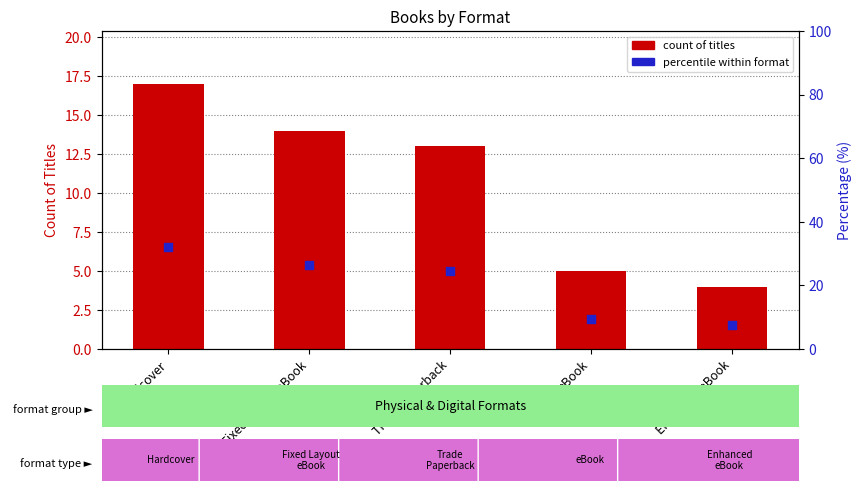

Which series has the largest total across all categories?

percentile within format